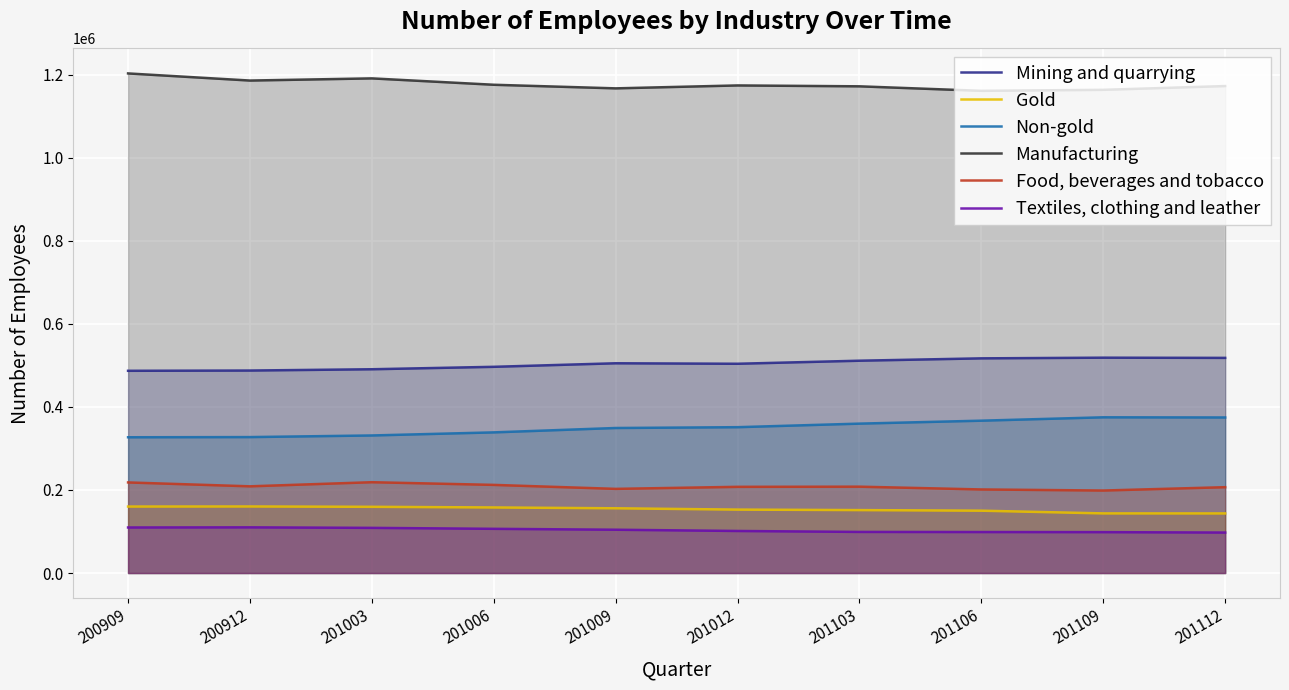

Read the Food, beverages and tobacco value at 201109.

198731